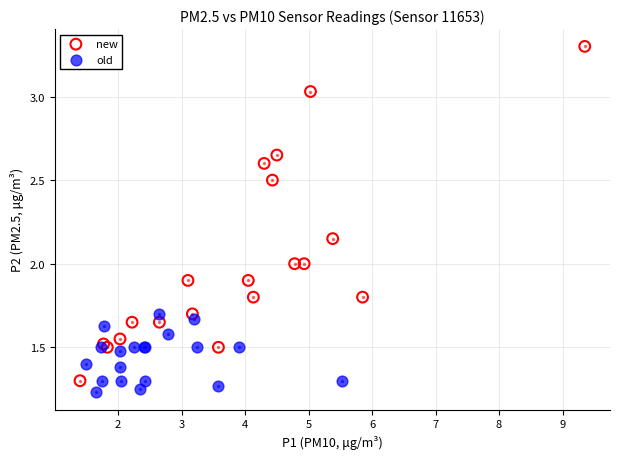

Which series reaches the maximum Y coordinate?

new